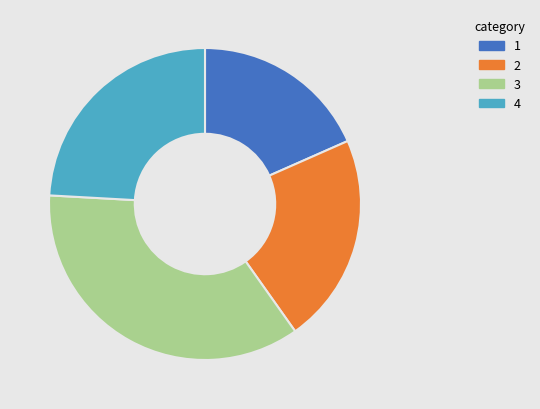

Does any single category account for the majority?

No